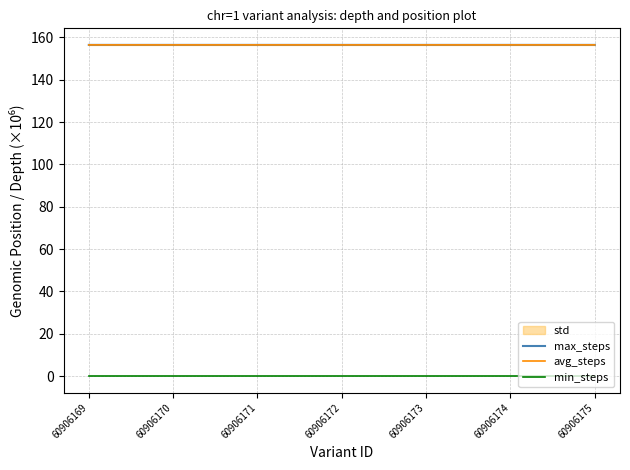

How many lines are shown in the chart?

3